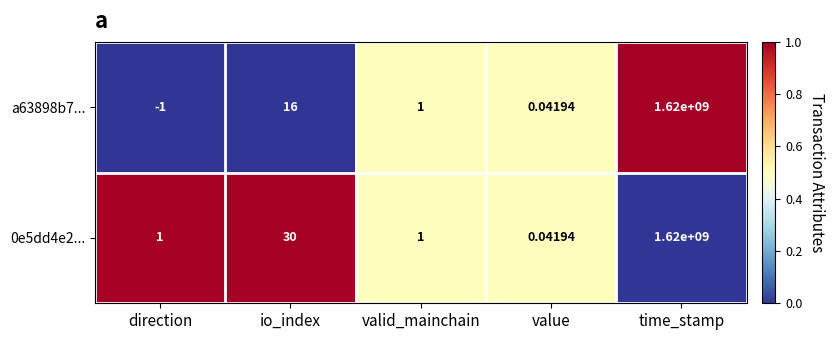

At which category is the sum across all series the highest?

time_stamp